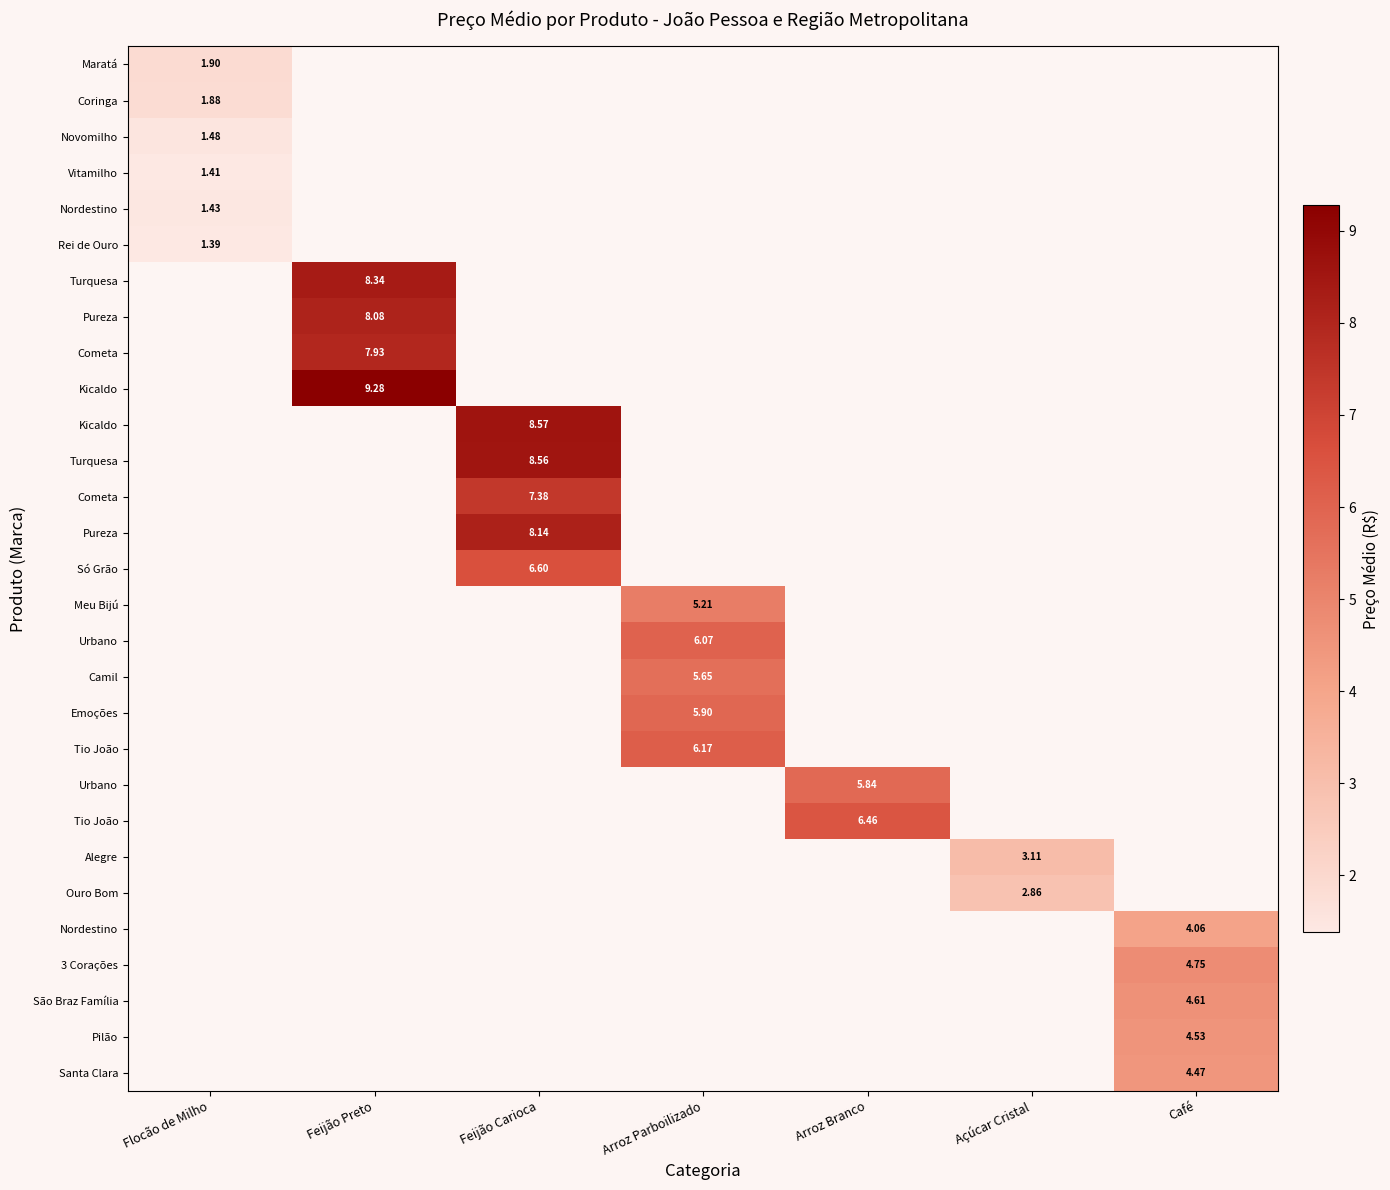

Which has a higher value, Arroz Branco or Feijão Carioca?

Feijão Carioca